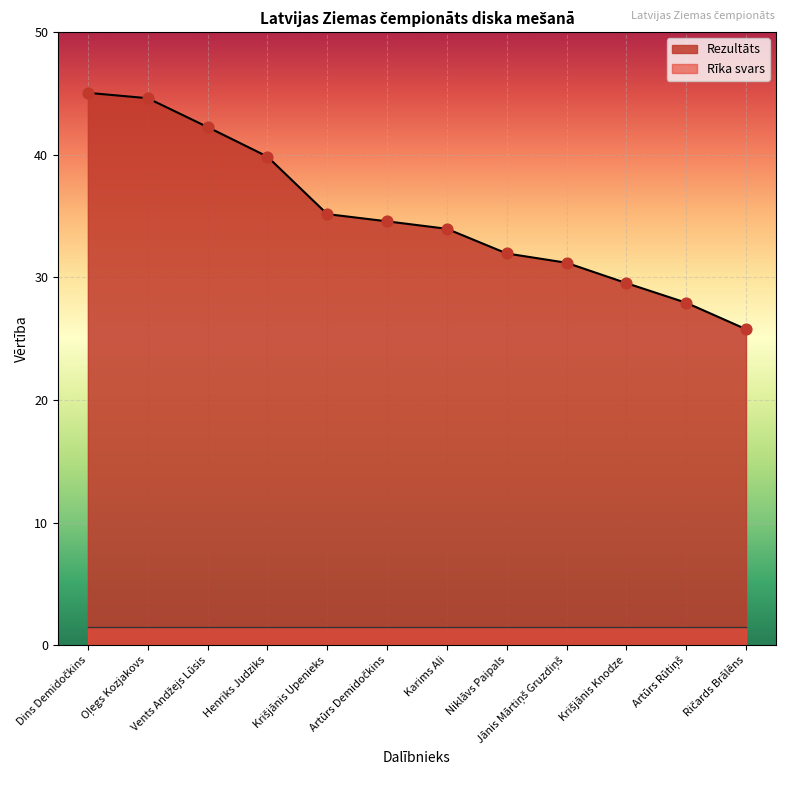

Between Artūrs Demidočkins and Henriks Judziks, which is larger?

Henriks Judziks